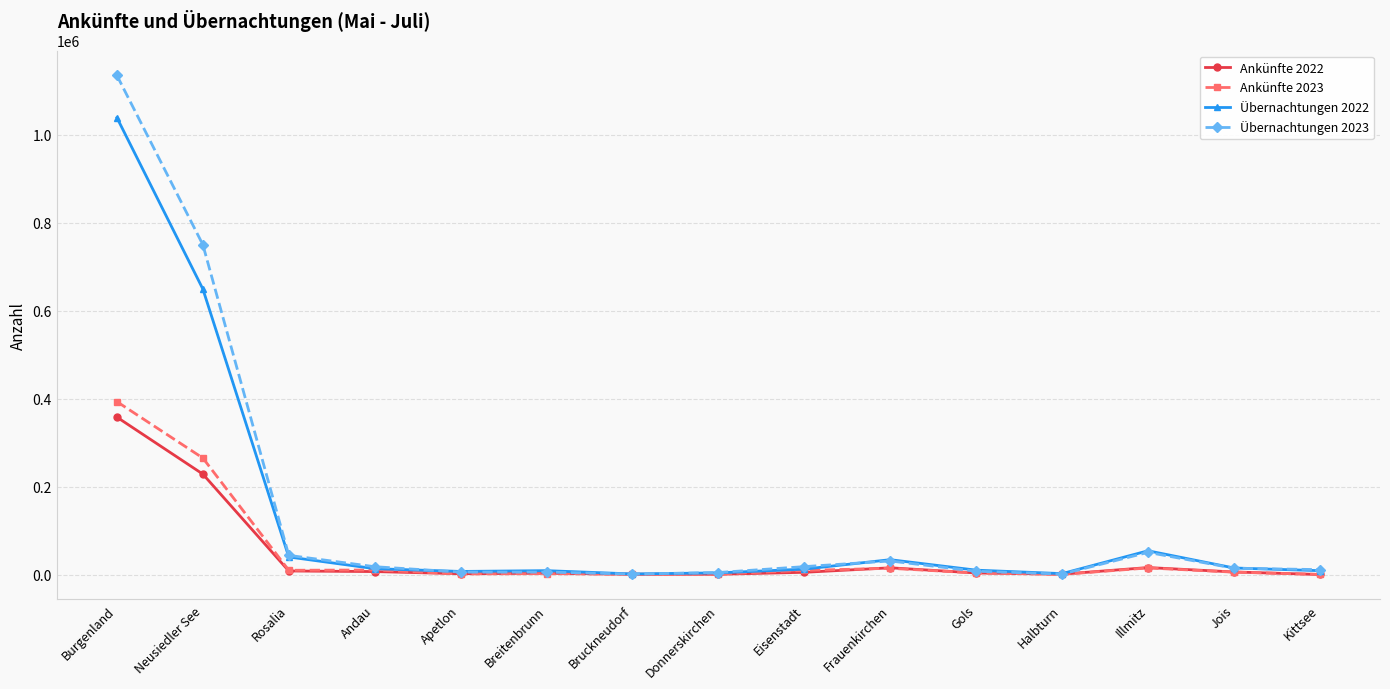

What is the difference between the Übernachtungen 2022 values at Rosalia and Jois?

25071